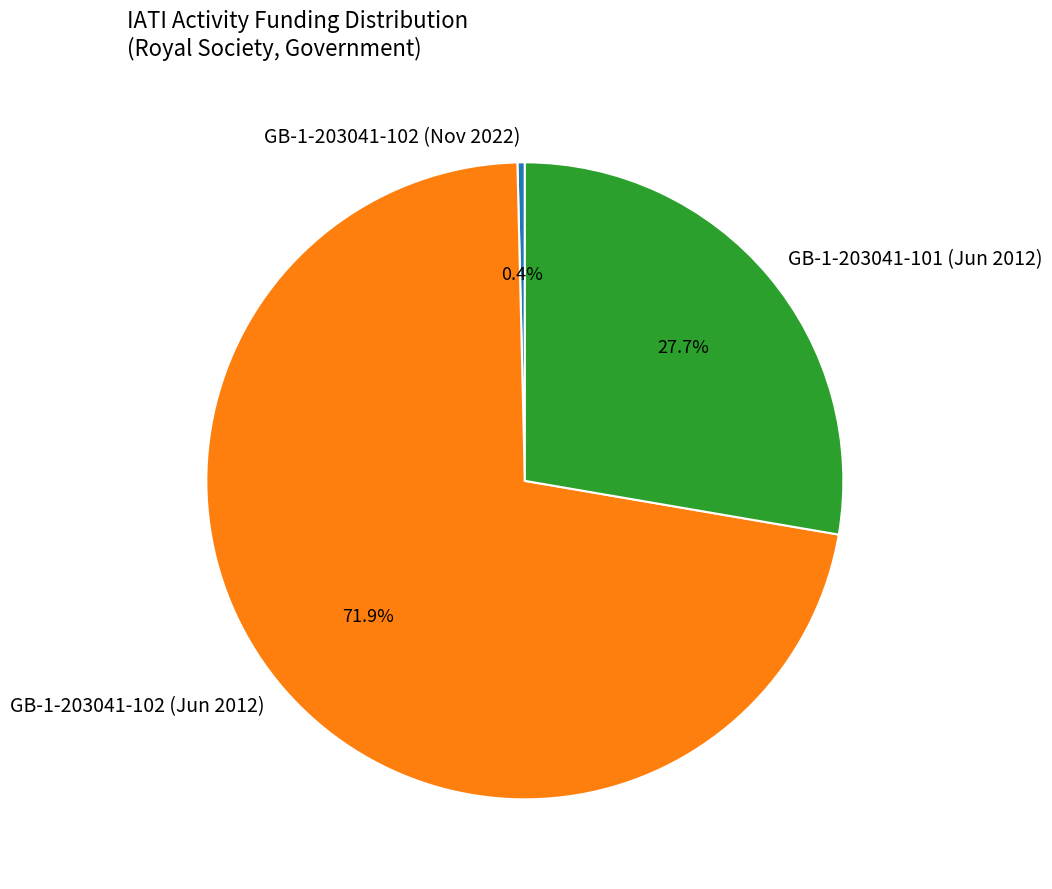

Does GB-1-203041-101 (Jun 2012) account for over 50% of the chart?

No